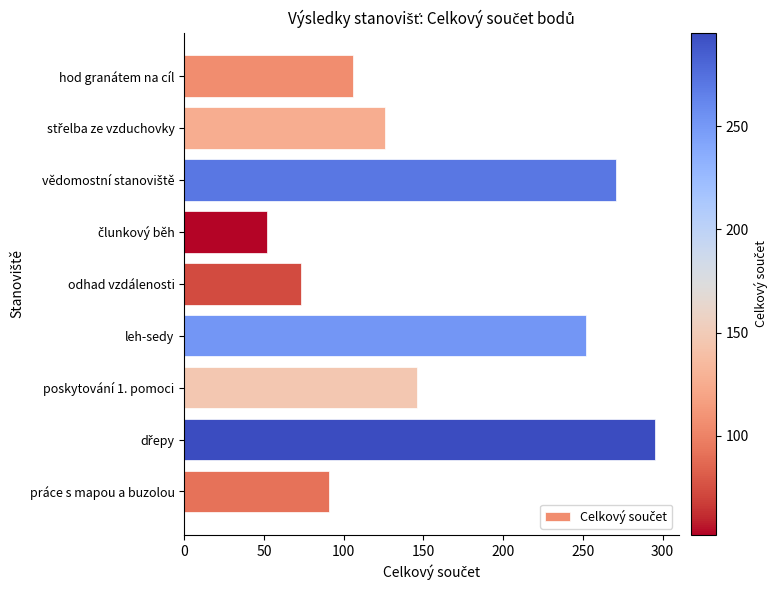

What is the difference between the maximum and minimum values?

243.3